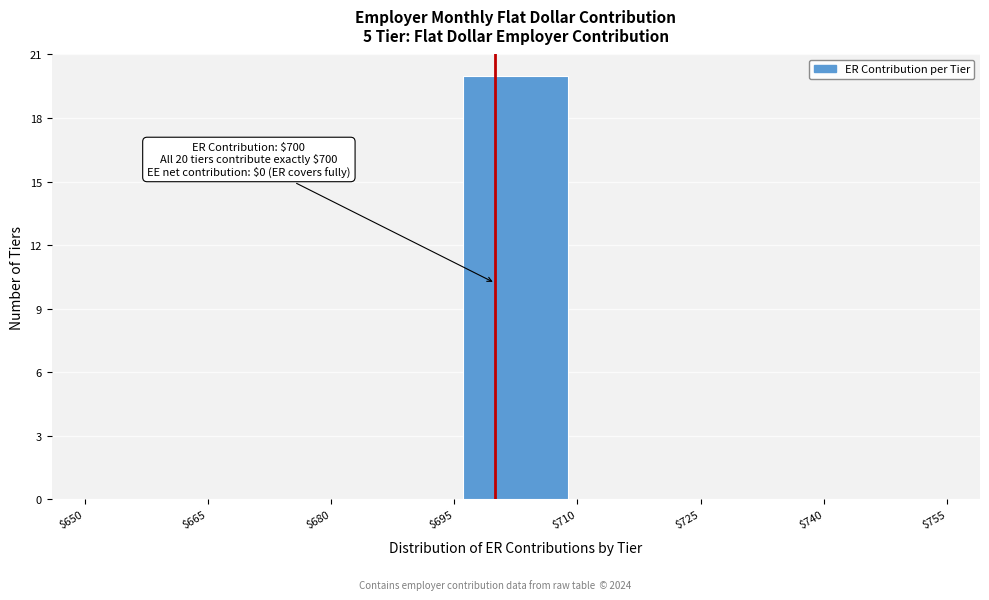

Which range on the x-axis has the tallest bar?

$695 to $710